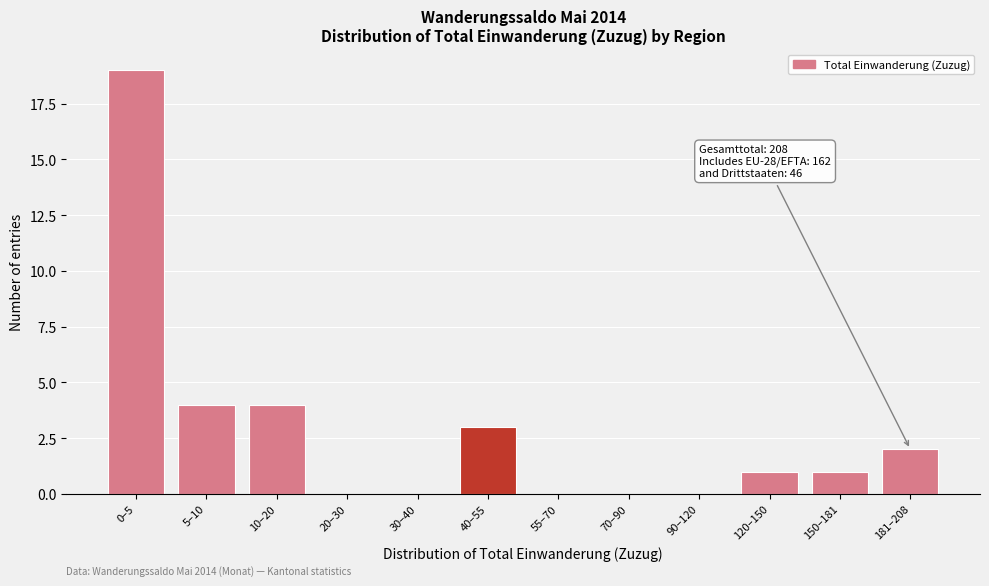

Reading left to right, what are all the values shown in this chart?

0–5=19	5–10=4	10–20=4	20–30=0	30–40=0	40–55=3	55–70=0	70–90=0	90–120=0	120–150=1	150–181=1	181–208=2